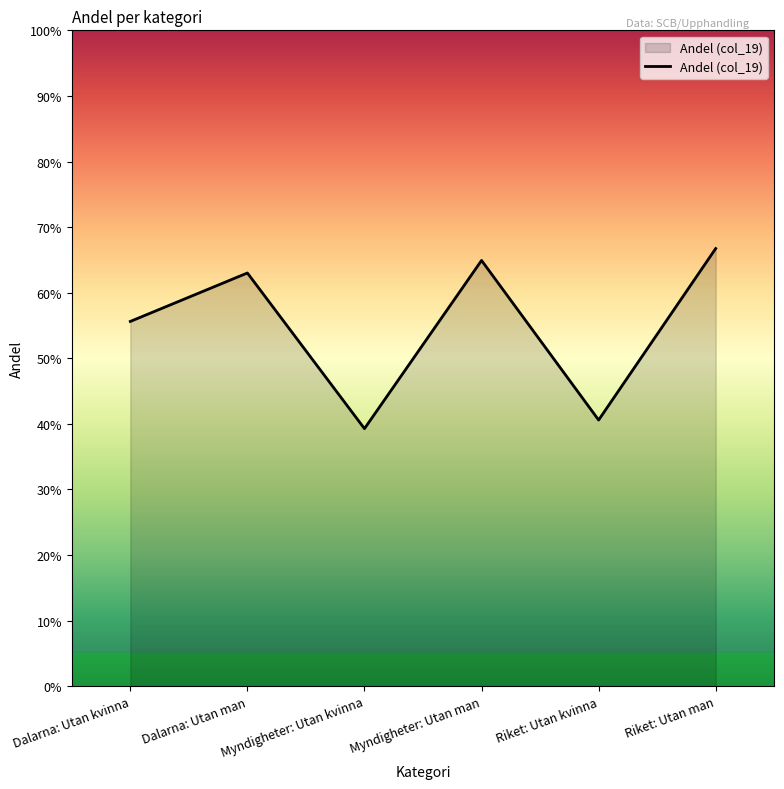

Does the chart display data point markers on the line(s)?

No